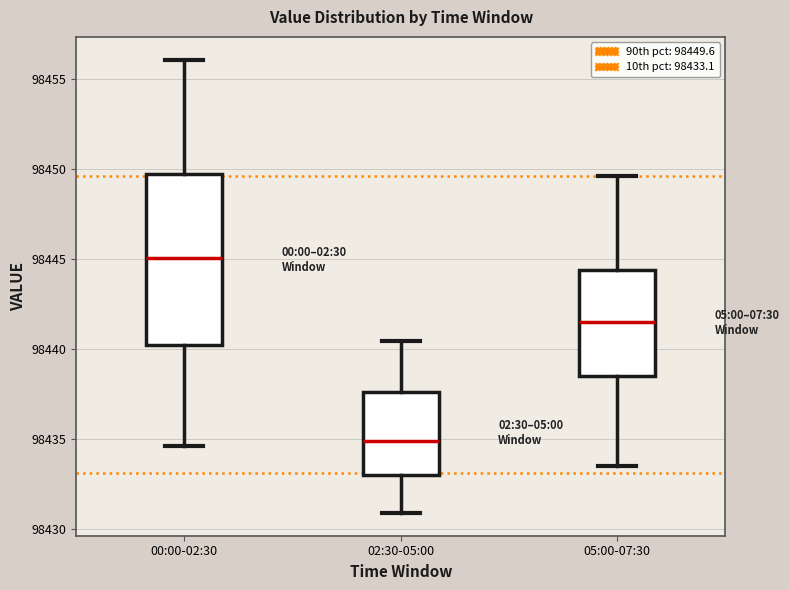

Which box is the tallest, from its lower edge to its upper edge?

00:00-02:30